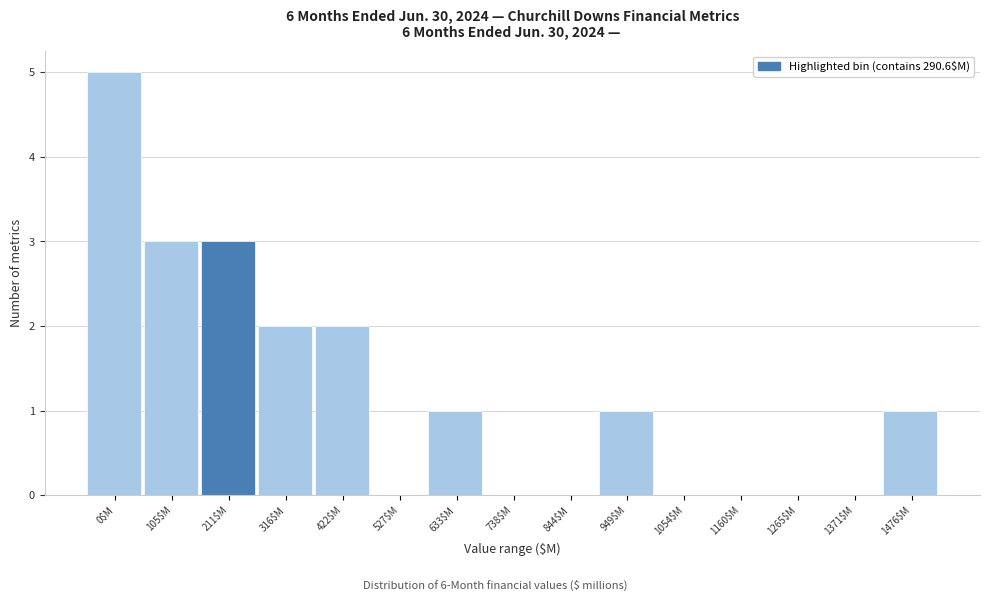

Which label corresponds to the largest value in the chart?

0$M